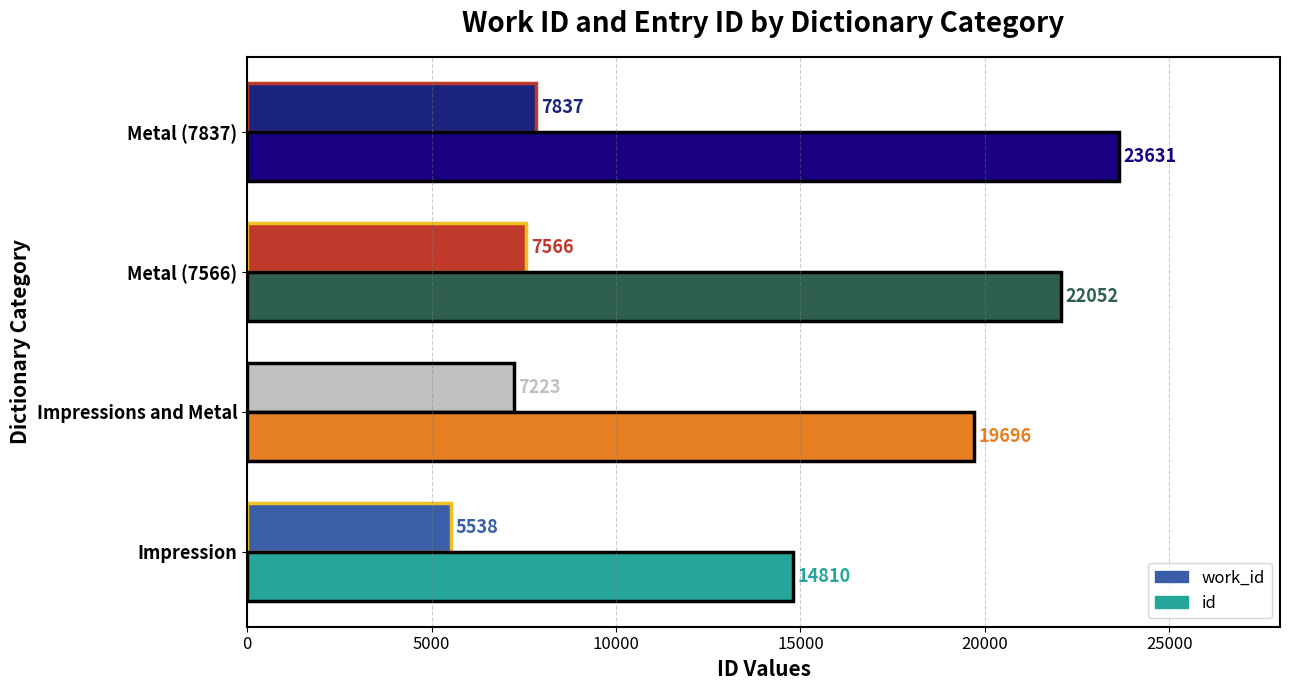

What is the sum of the id values at Metal (7566) and Impression?

36862